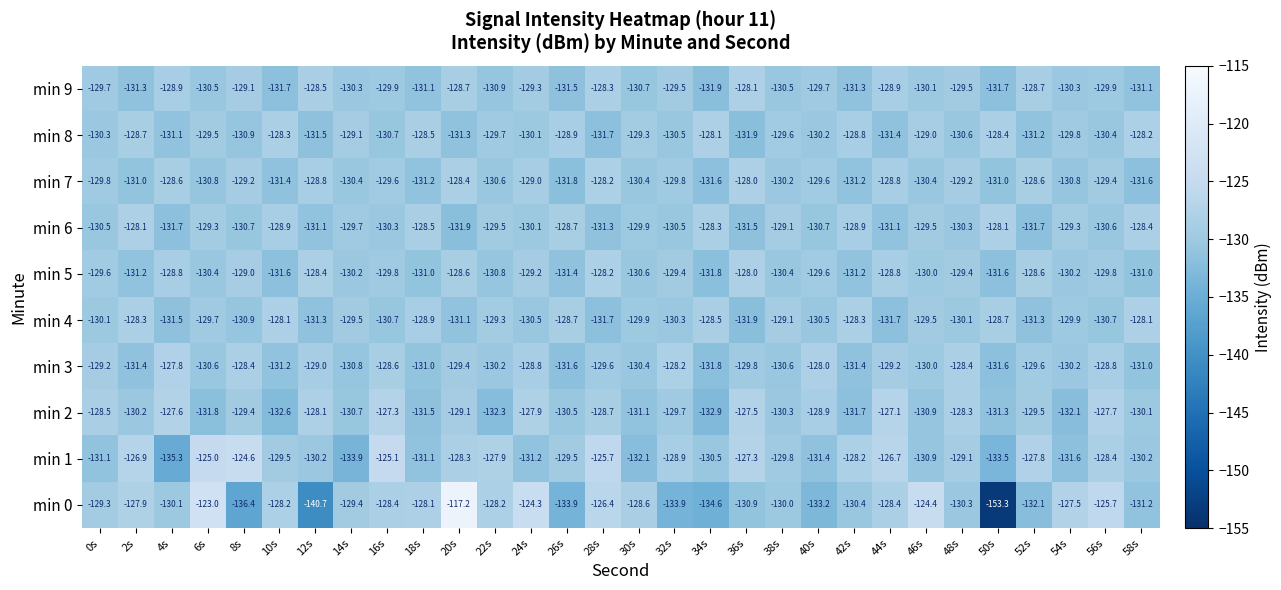

Between 34s and 56s, which series saw the biggest shift?

min 0